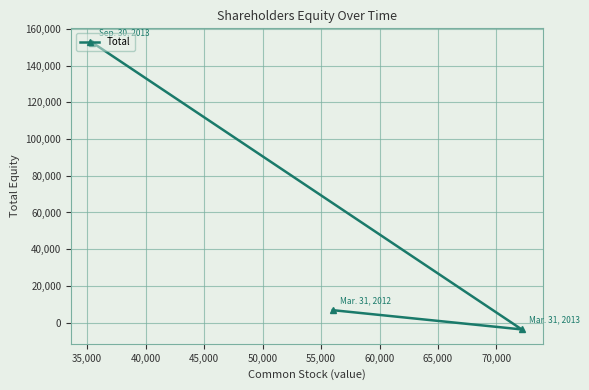

What is the minimum value shown in the chart?

-3722